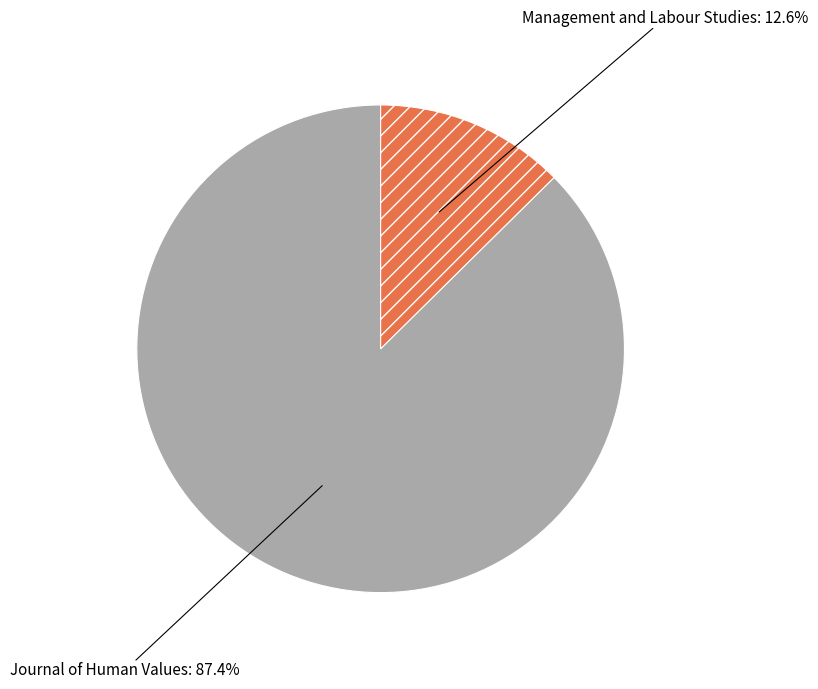

Which category has the biggest portion of the pie?

Journal of Human Values